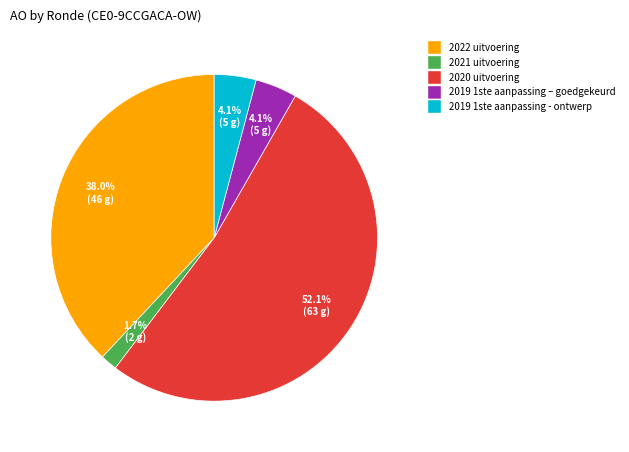

Which category has the biggest portion of the pie?

2020 uitvoering